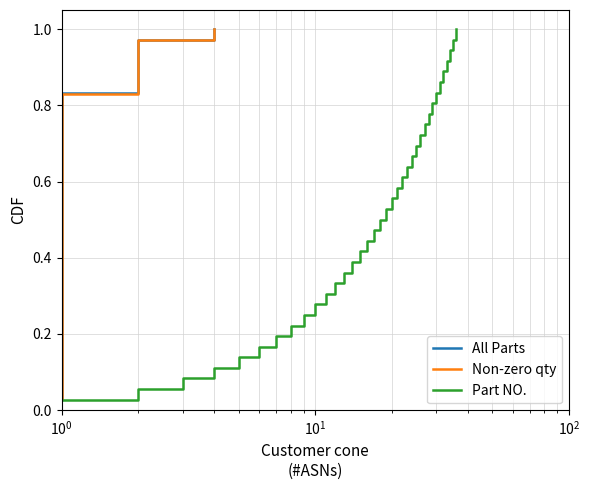

What is the sum of the values at 31 and 29?

1.7